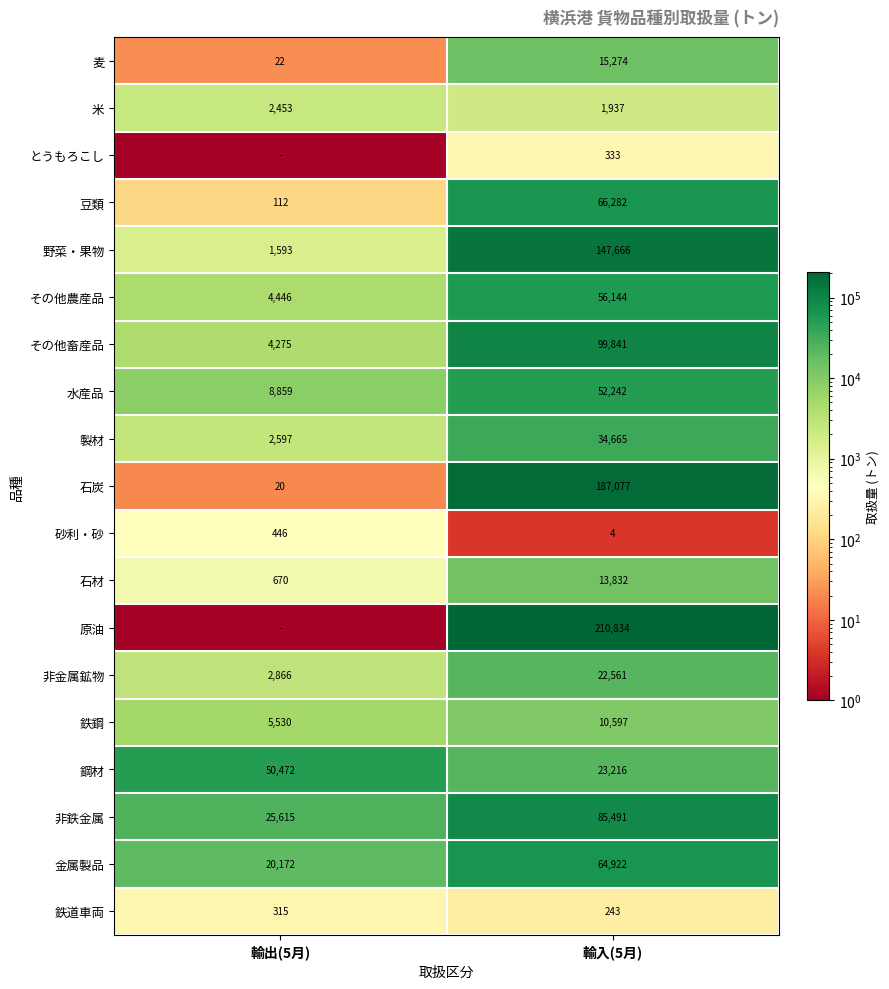

Count the number of categories in the chart.

2